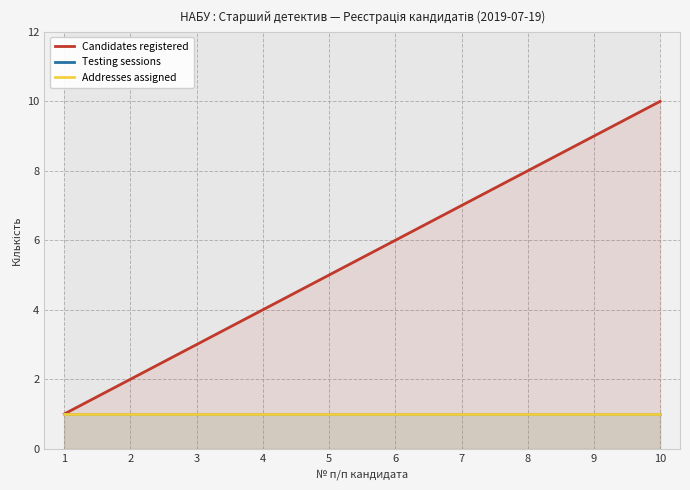

At which category is the sum across all series the highest?

10